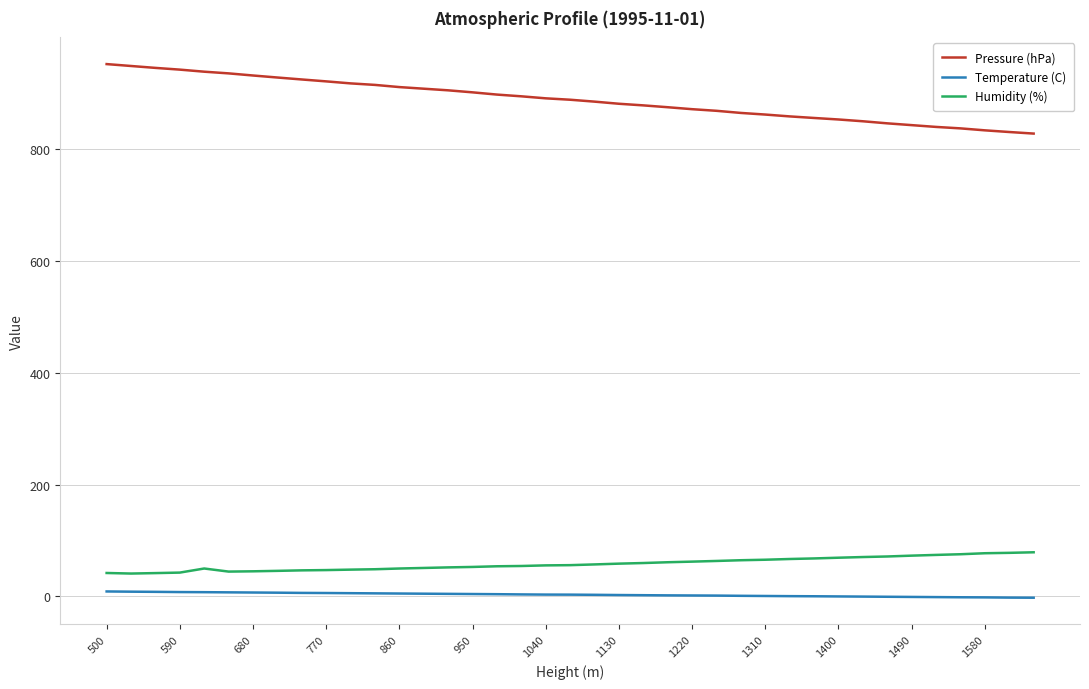

True or false: Pressure (hPa) and Temperature (C) cross at least once.

False